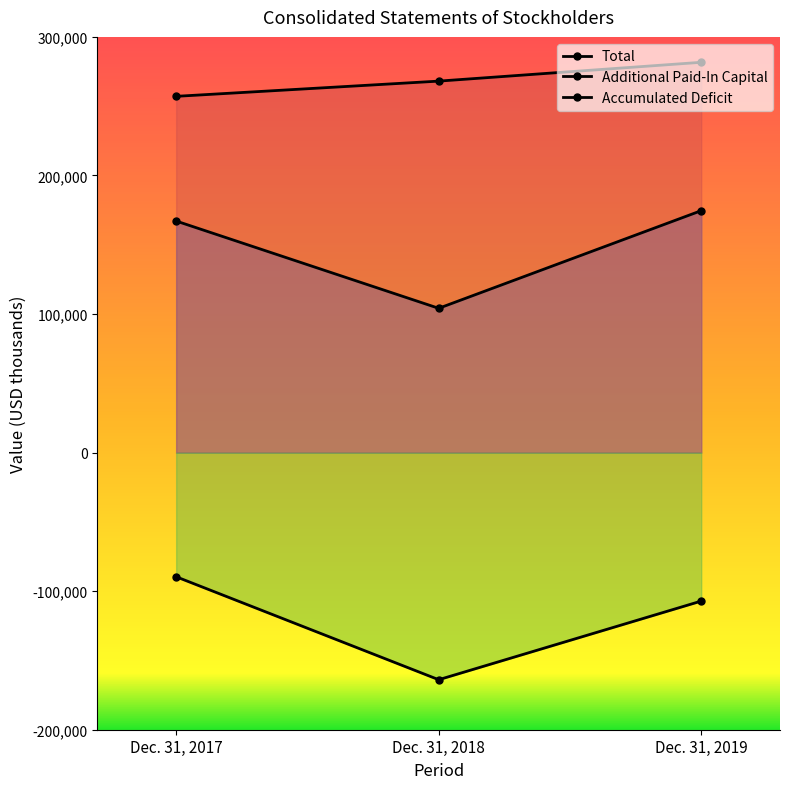

What are all the series names shown in the legend?

Total, Additional Paid-In Capital, Accumulated Deficit